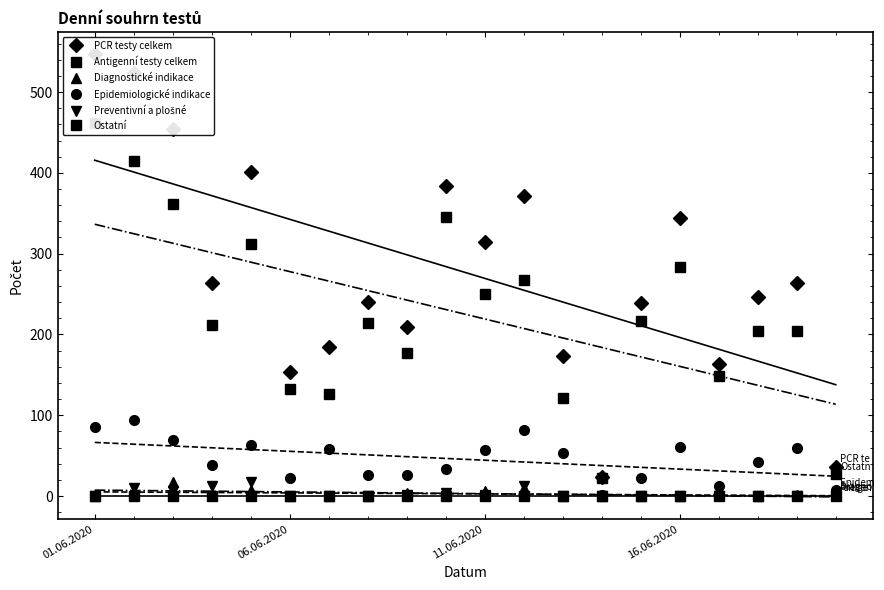

At how many categories does at least one series exceed 189?

14